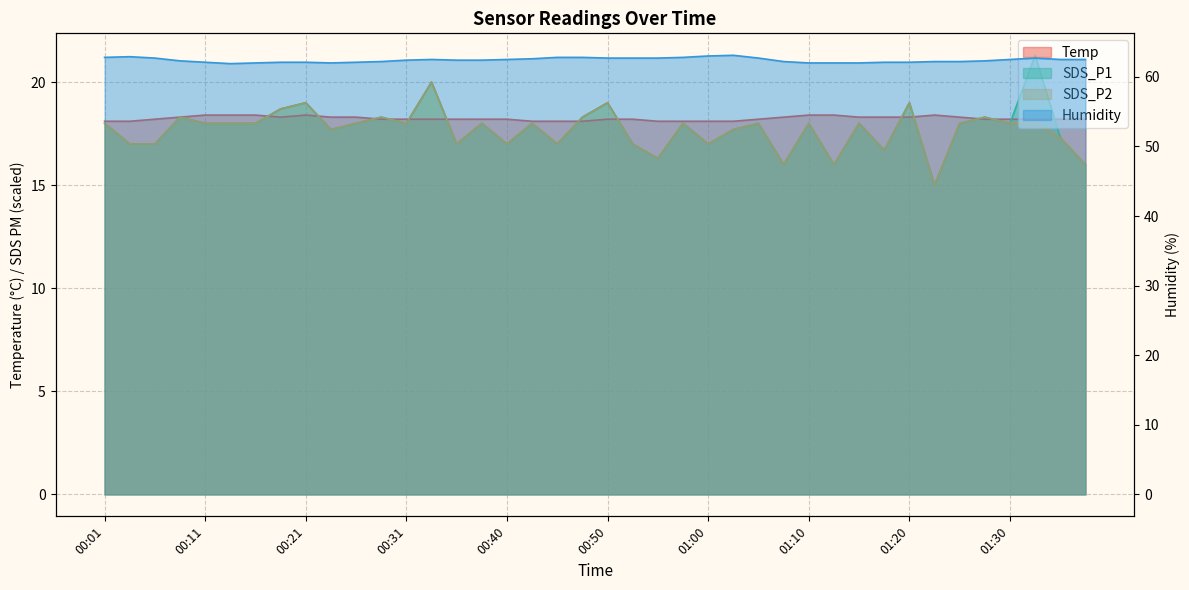

What position from the right is 00:31?

28